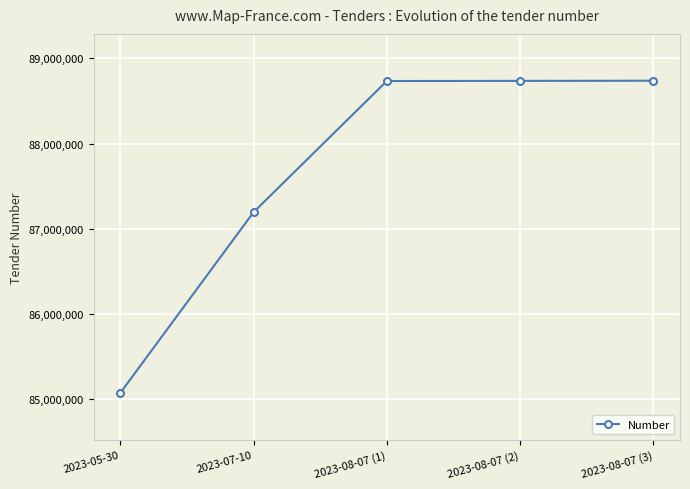

How many values are below 88733520?

2